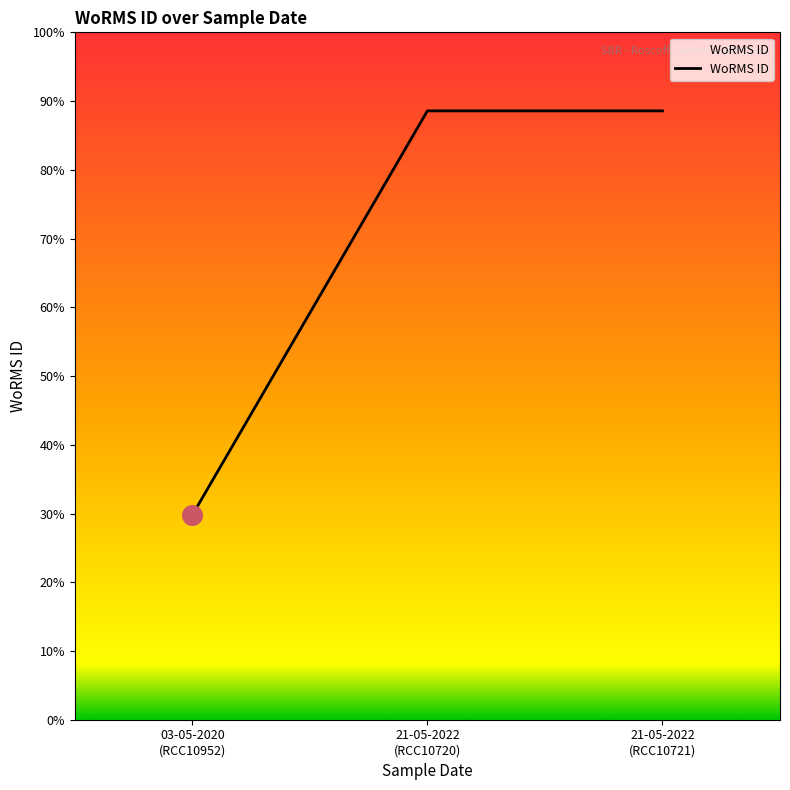

What is the ratio of the value at 21-05-2022
(RCC10720) to the value at 21-05-2022
(RCC10721)?

1.0